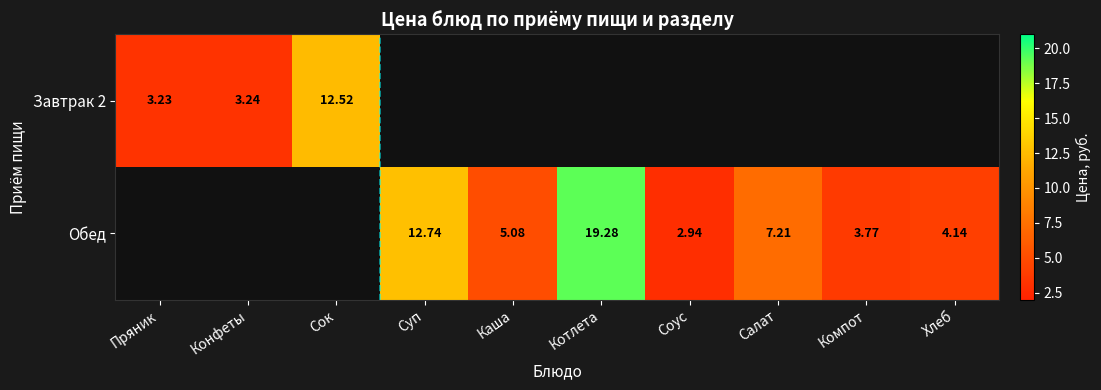

Is the value of Завтрак 2 at Сок greater than the value of Обед at Салат?

Yes